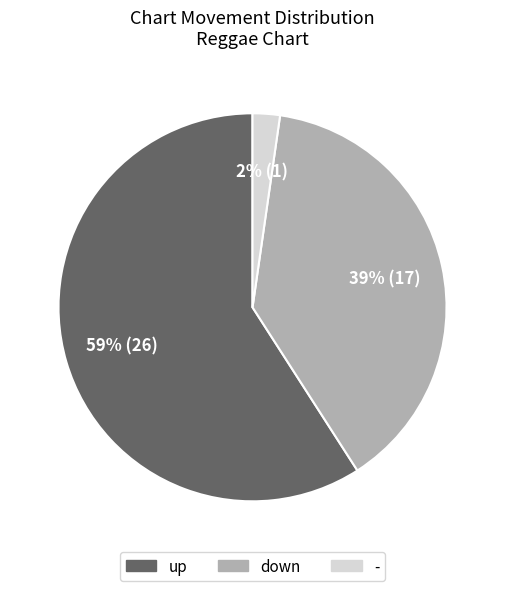

Does up account for over 50% of the chart?

Yes